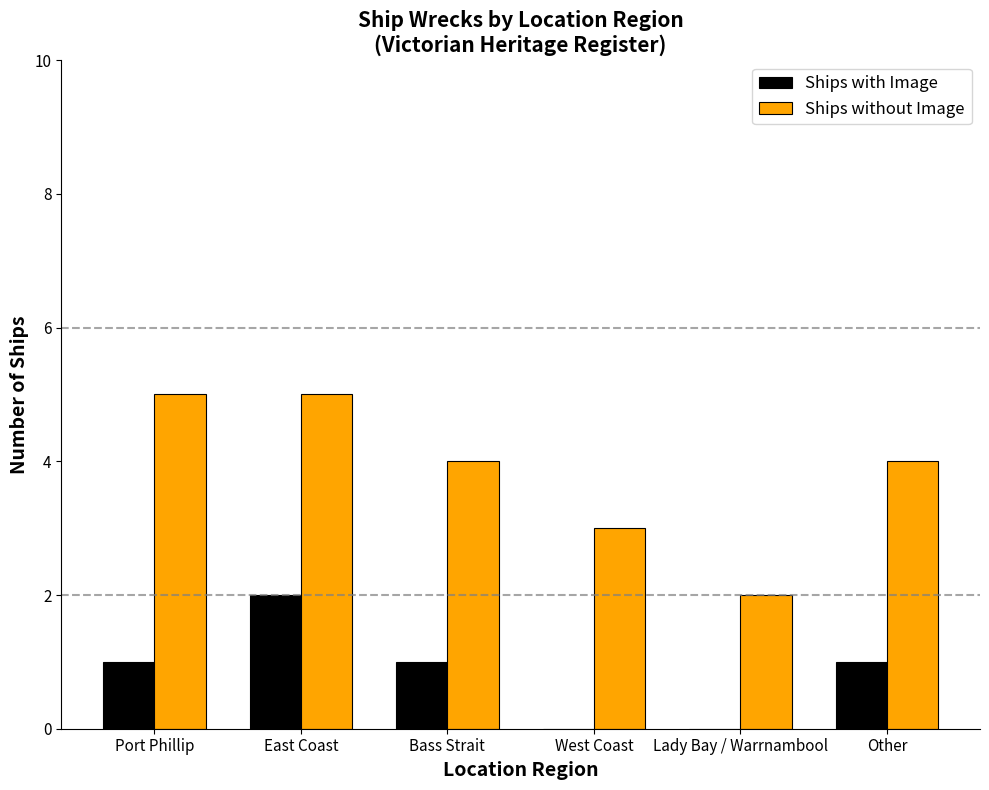

True or false: Ships without Image has a value of 4 at Bass Strait.

True